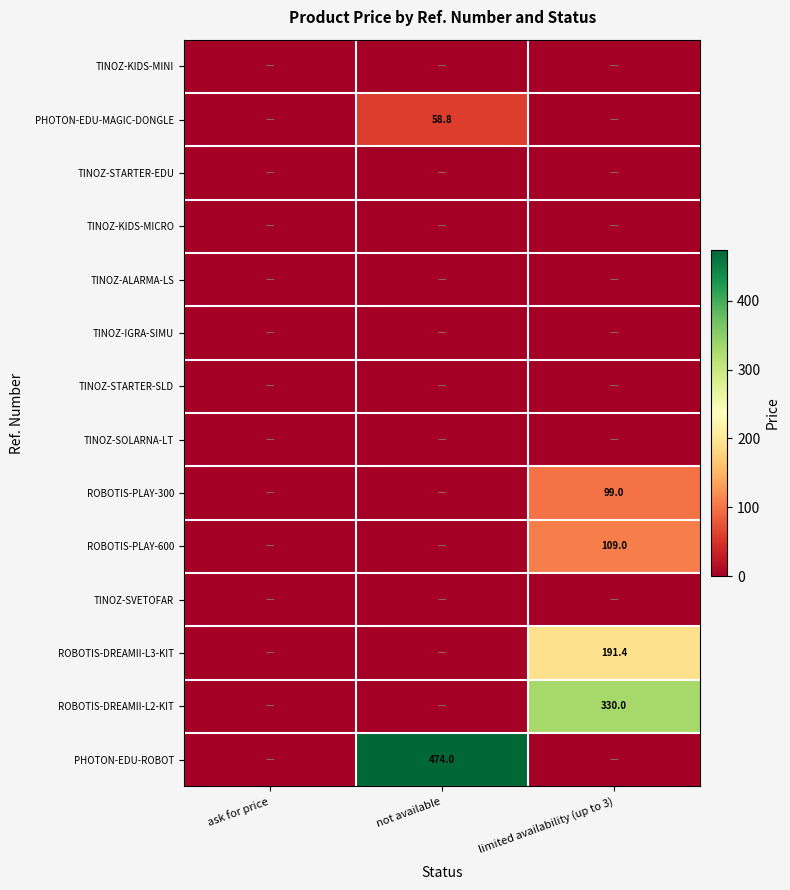

Between ask for price and limited availability (up to 3), which is larger?

ask for price